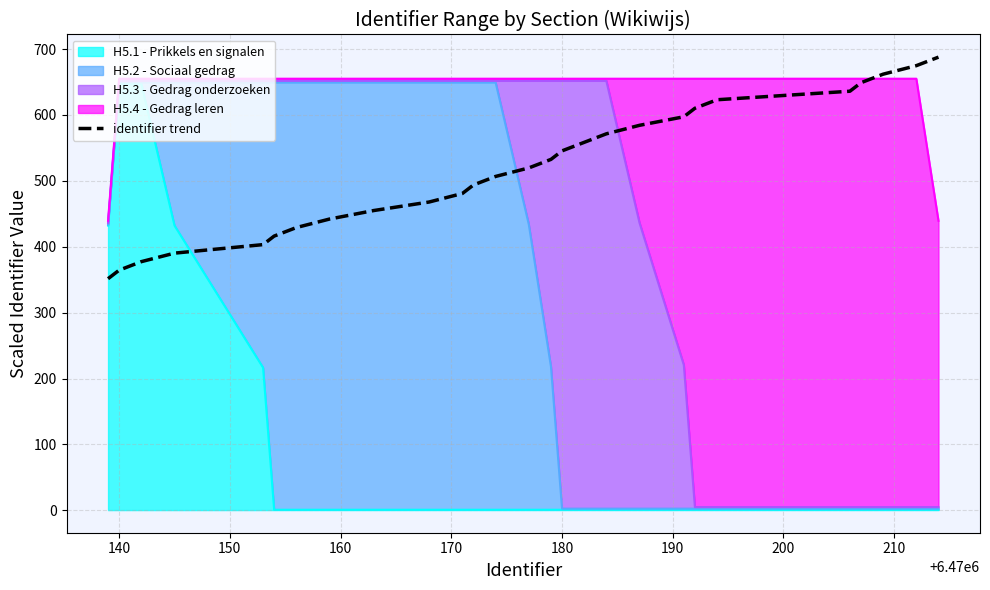

True or false: identifier trend and H5.1 - Prikkels en signalen intersect in this chart.

True